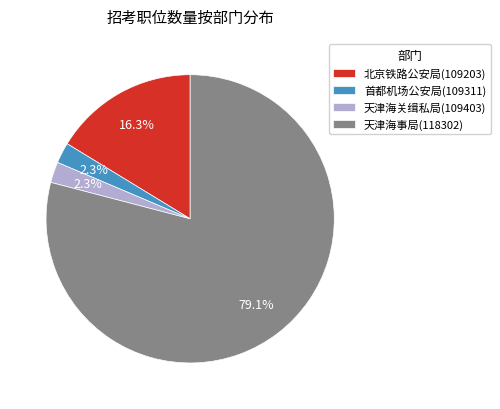

How many segments does this pie chart have?

4